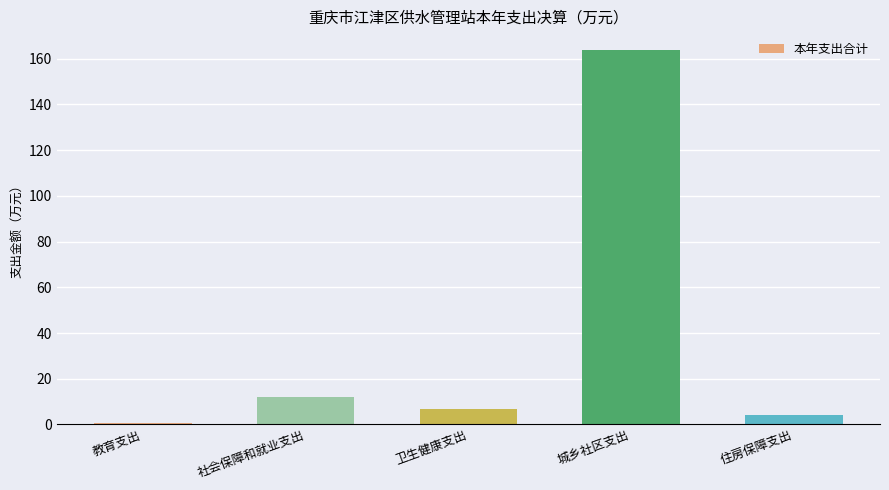

At which label is the value closest to 82?

社会保障和就业支出